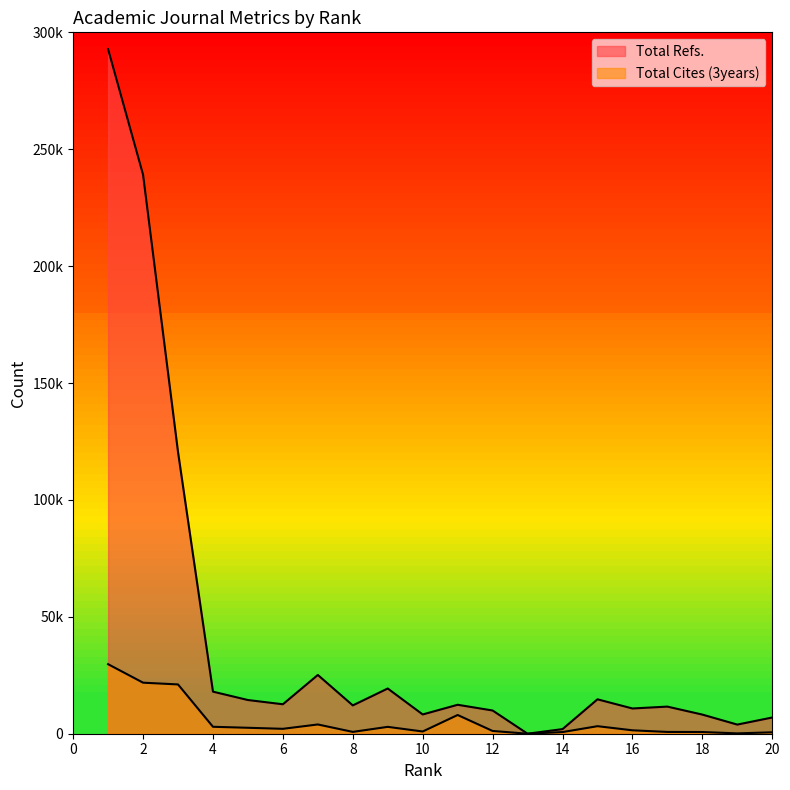

Between which two adjacent categories do Total Refs. and Total Cites (3years) first intersect?

12 and 13